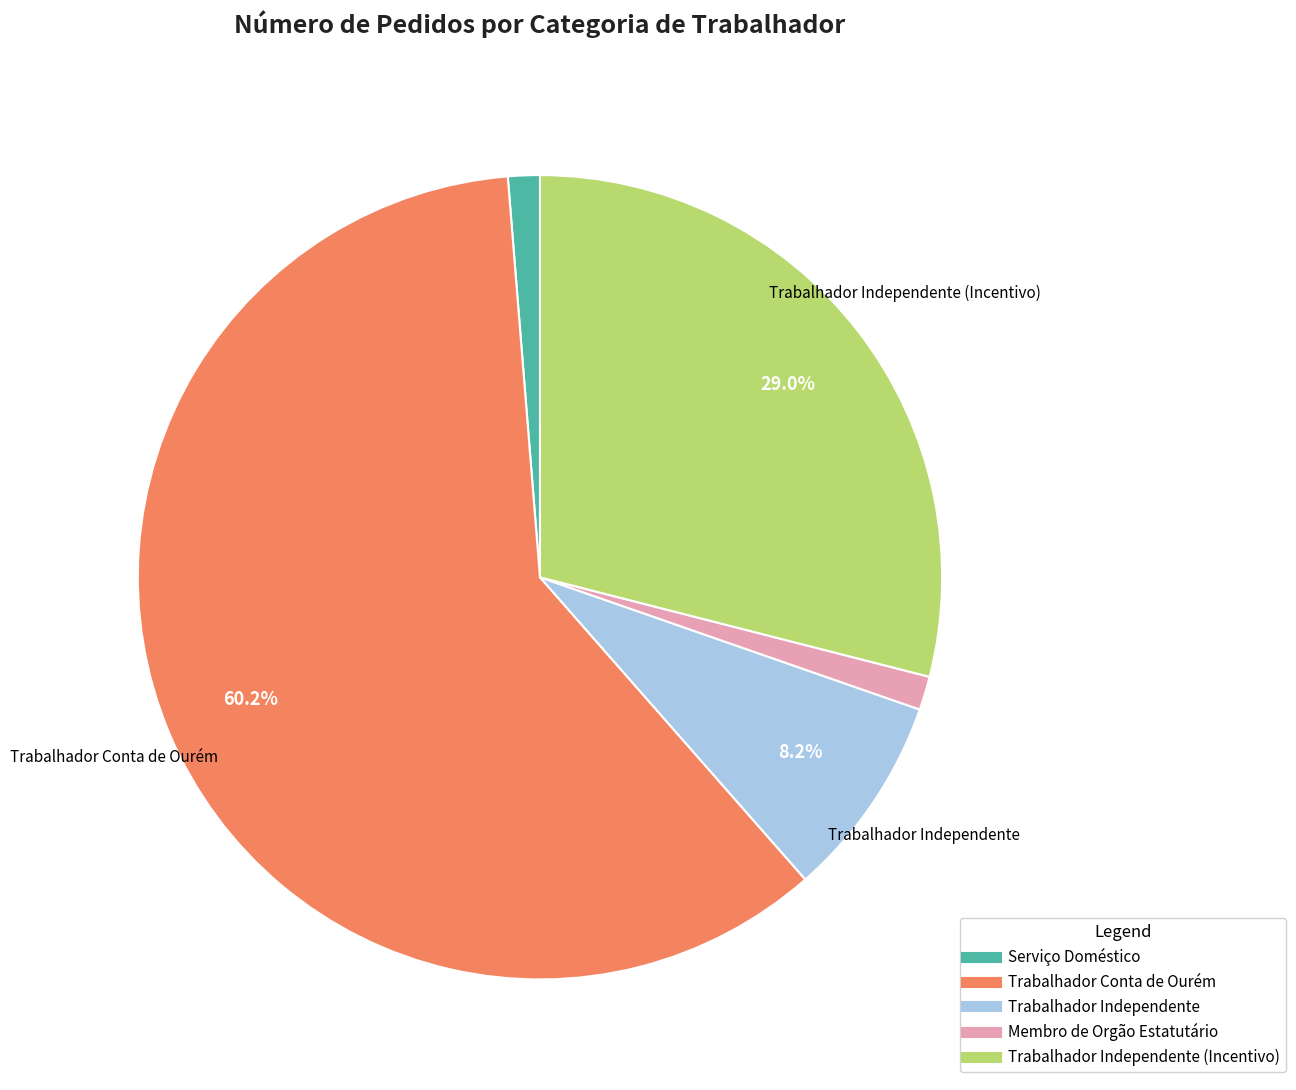

Is there a majority slice in this chart?

Yes